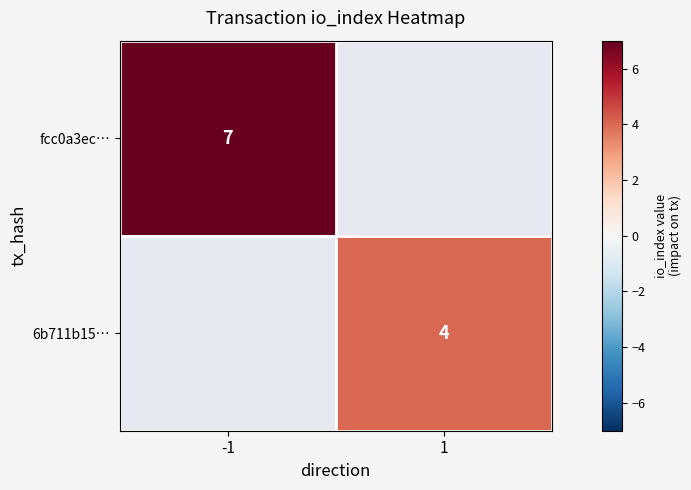

True or false: 6b711b15… has a value of 6 at 1.

False